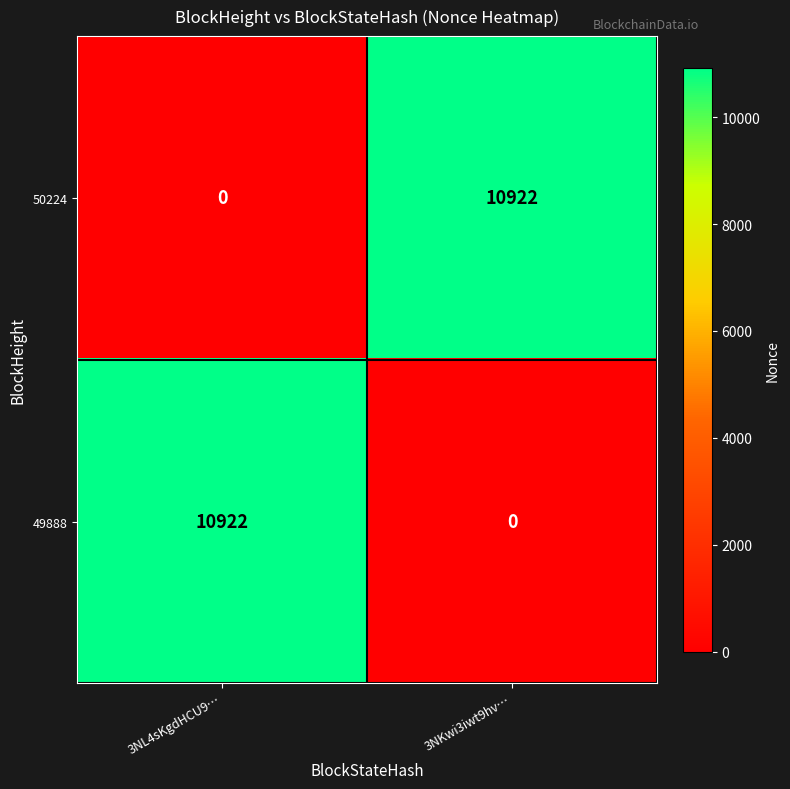

Read the 50224 value at 3NKwi3iwt9hv….

10922